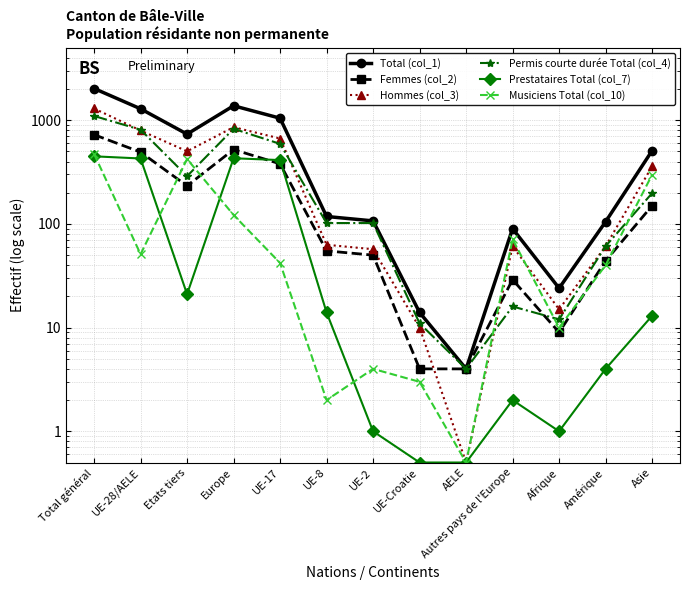

How many values in the Permis courte durée Total (col_4) series are below 102?

5